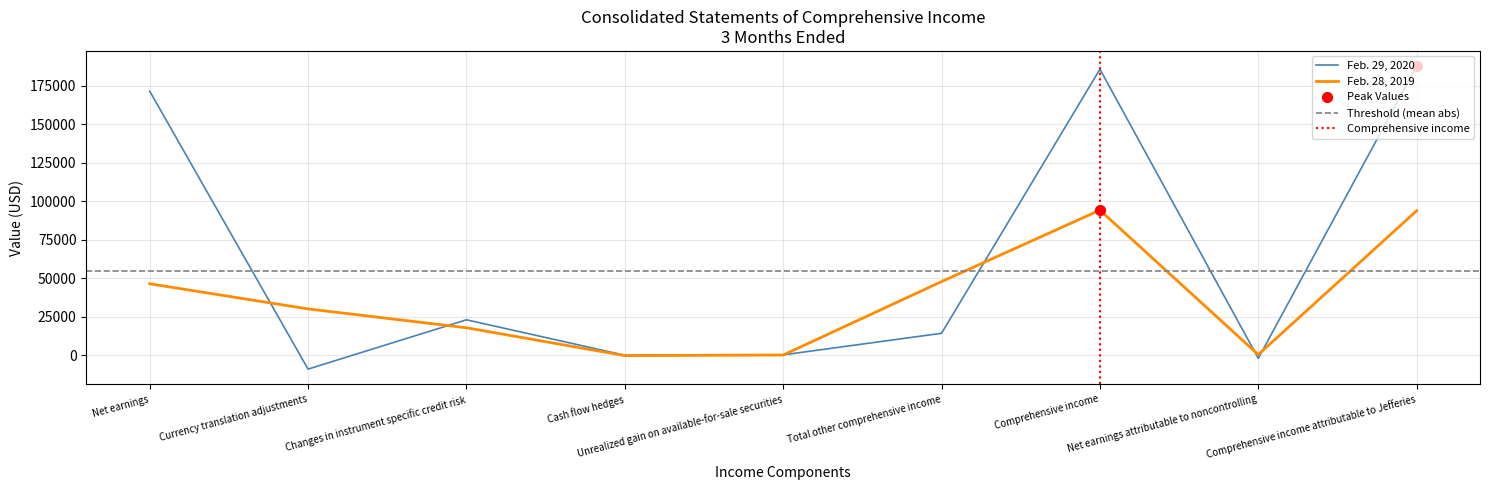

Which series contains the highest Y value?

Feb. 29, 2020